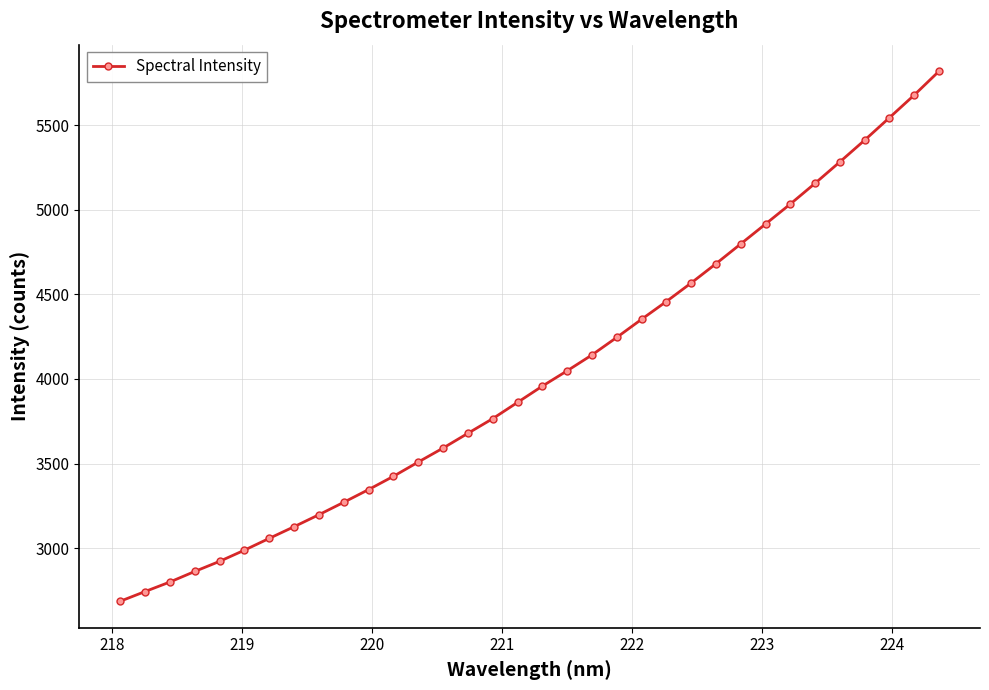

What is the maximum value shown in the chart?

5820.7